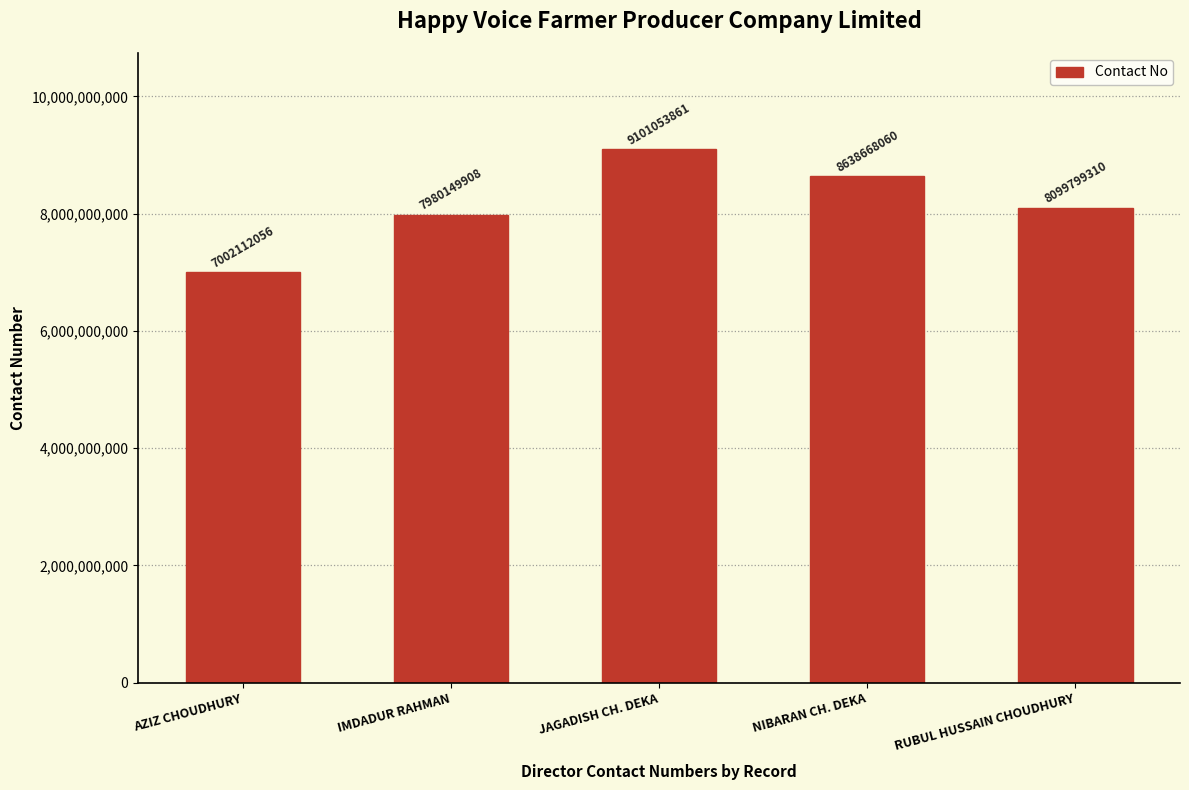

Reading right to left, transcribe all the data shown in this chart.

8099799310	8638668060	9101053861	7980149908	7002112056